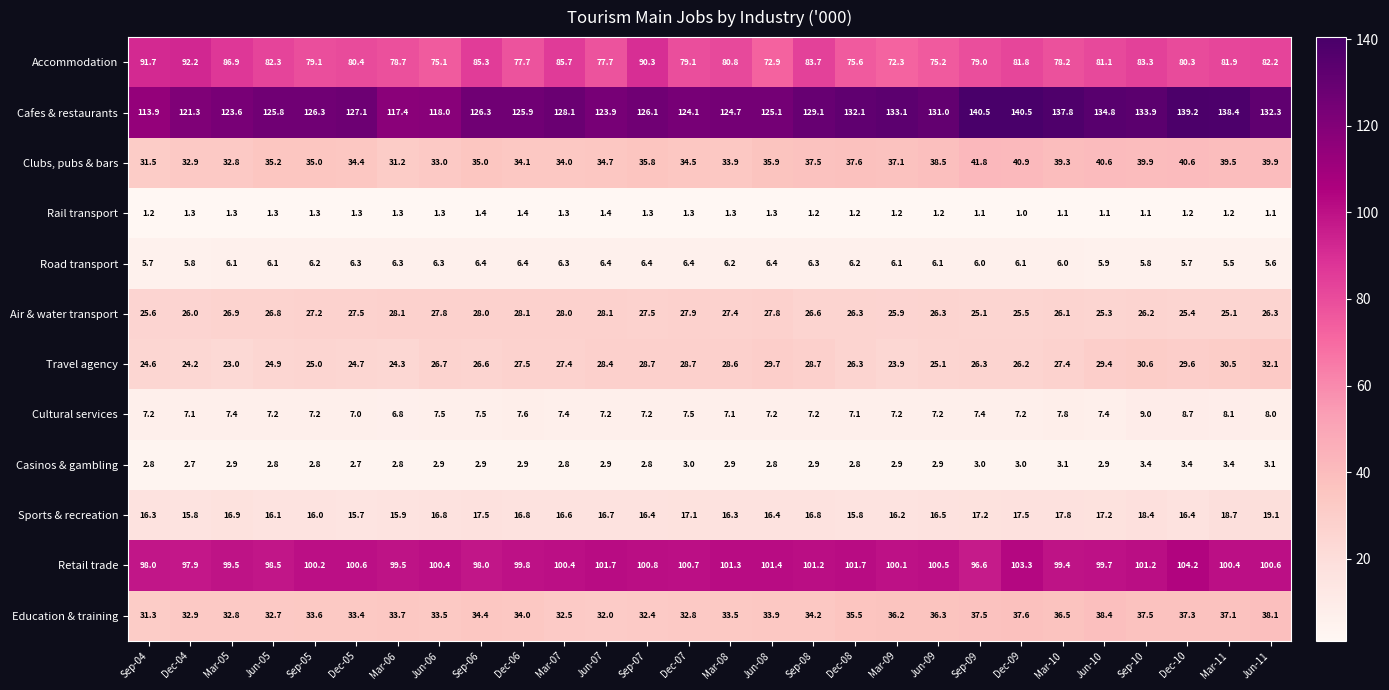

How many Casinos & gambling values are between 2 and 3?

23